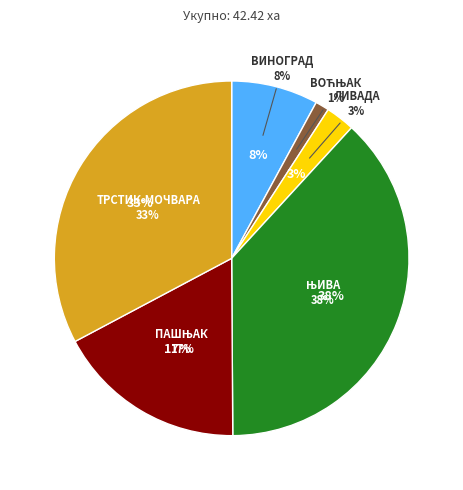

To the nearest percent, what is the difference between the ТРСТИК-МОЧВАРА and ВИНОГРАД slice percentages?

25%